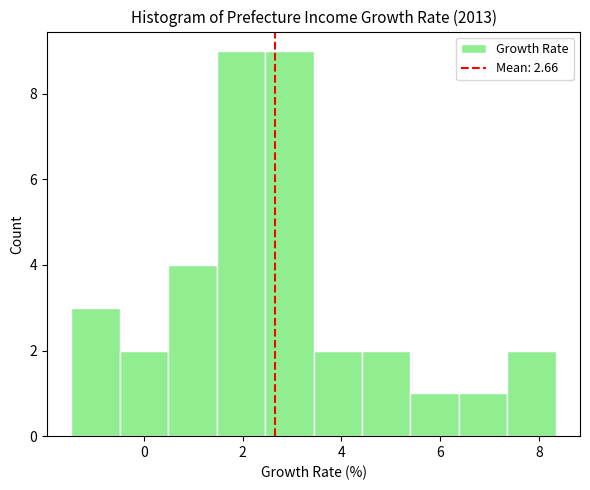

Reading left to right, list every bar in this chart as the range it spans on the x-axis followed by its height. Neither the bar edges nor the heights are printed on the chart, so give them approximately, as read against the axes.

-1.4 to -0.4: 3
-0.4 to 0.4: 2
0.4 to 1.4: 4
1.4 to 2.4: 9
2.4 to 3.4: 9
3.4 to 4.4: 2
4.4 to 5.4: 2
5.4 to 6.4: 1
6.4 to 7.4: 1
7.4 to 8.4: 2